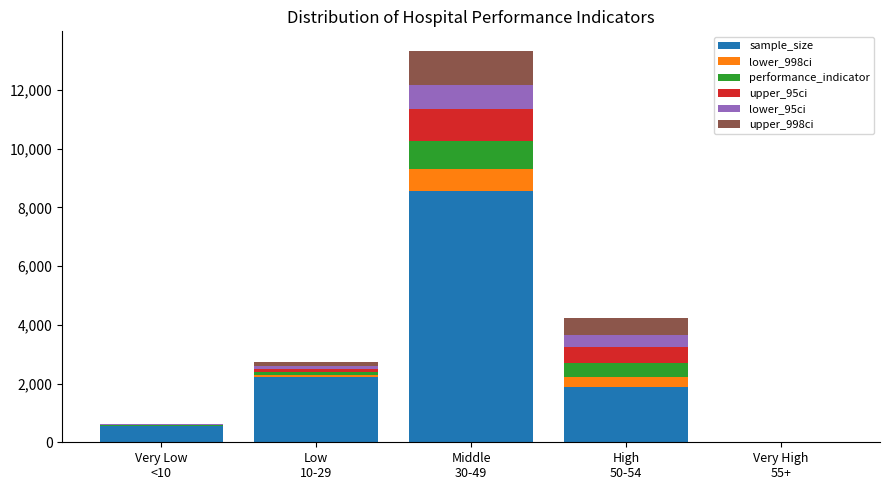

What is the highest value of the sample_size series?

8553